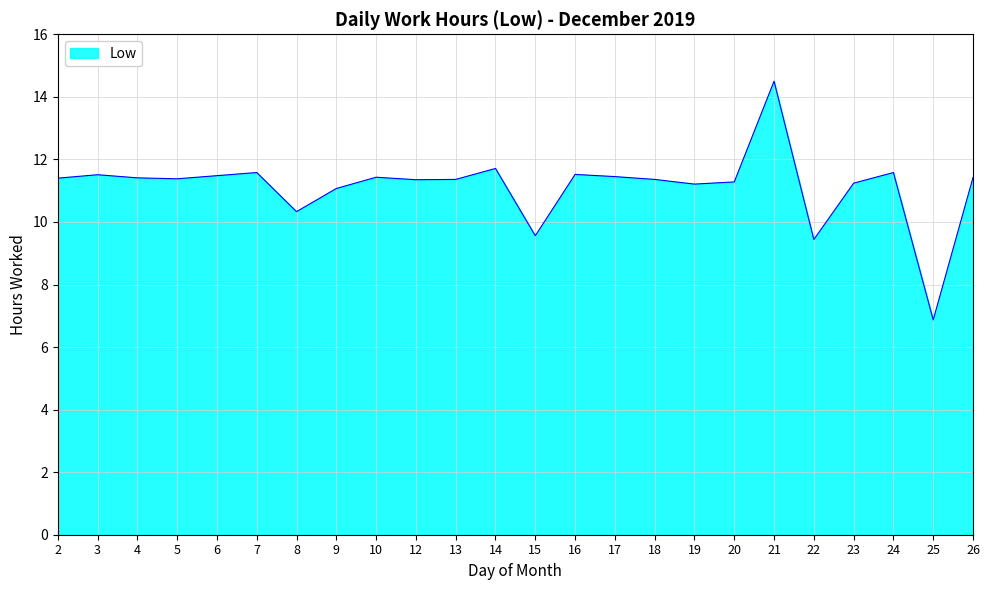

True or false: the data shows 17.6 at 7.

False